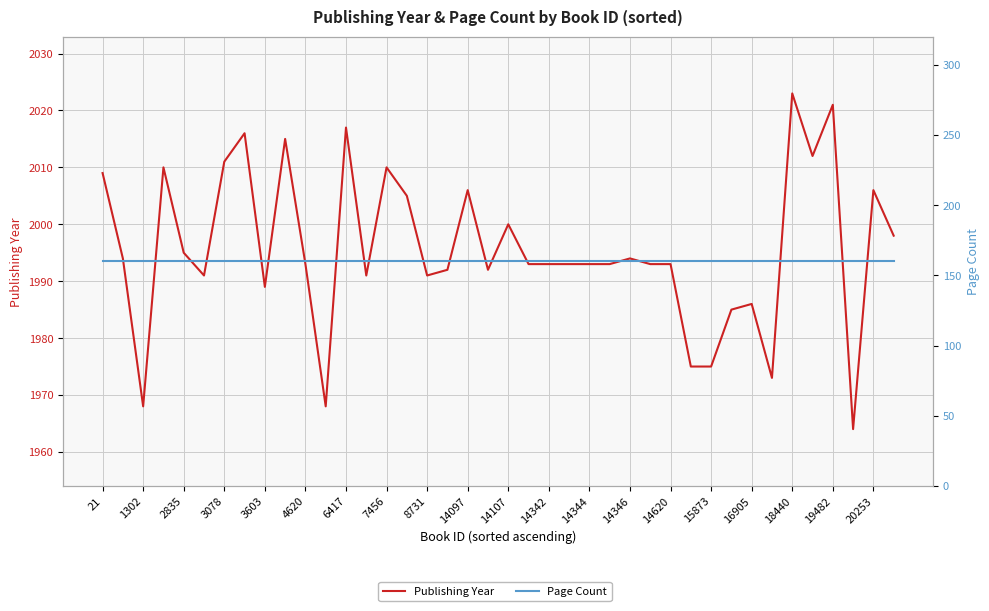

Which series has the largest total across all categories?

Publishing Year